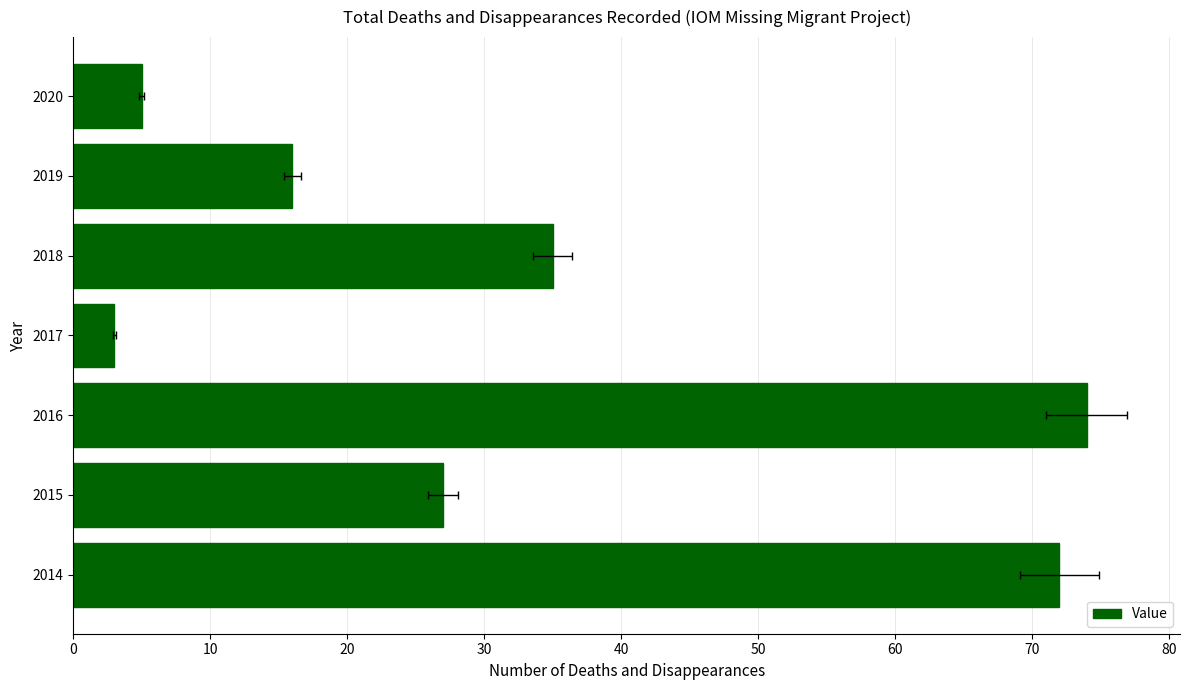

Reading right to left, list all the values displayed in this chart.

5	16	35	3	74	27	72